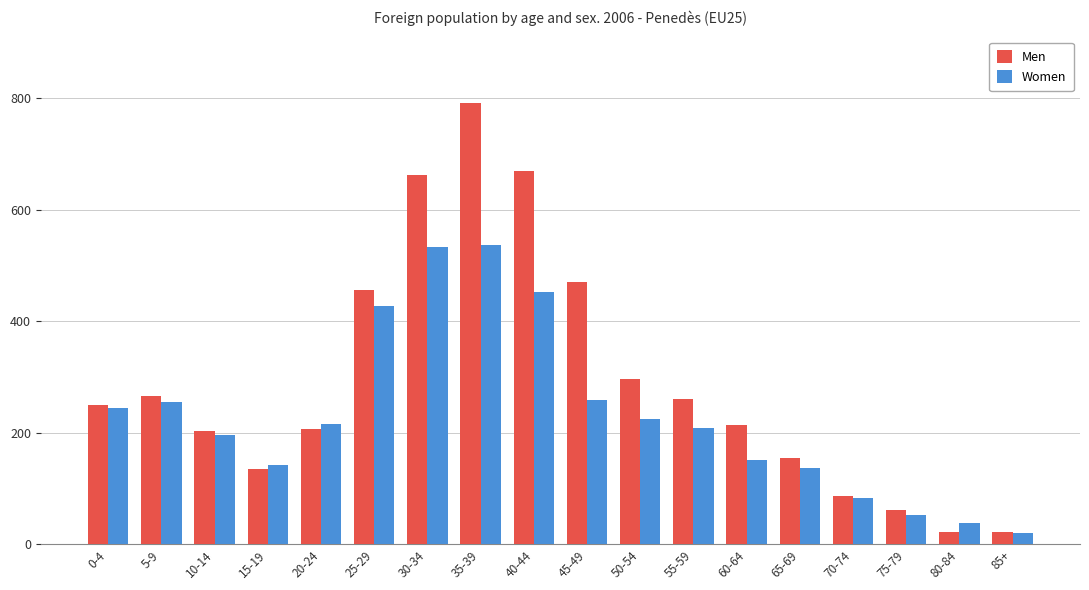

What is the difference between the Women values at 55-59 and 0-4?

36